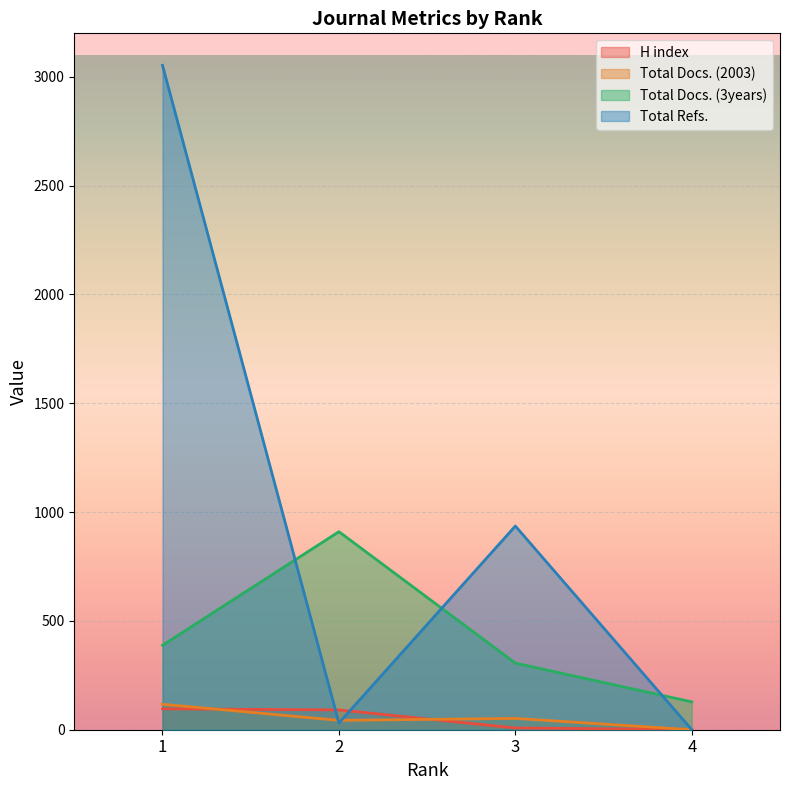

The value of Total Docs. (2003) at 2 is 25. True or false?

False